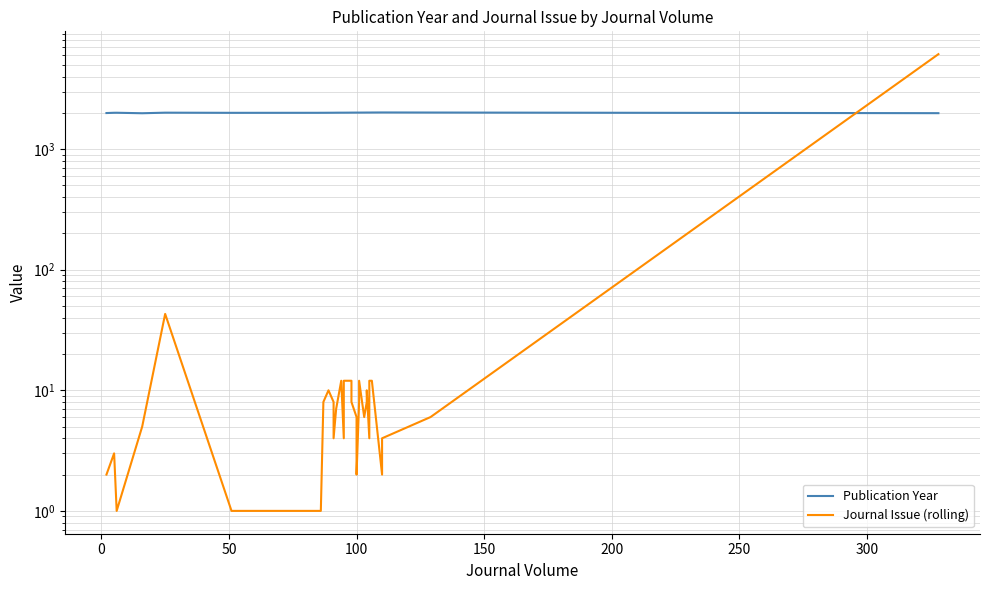

What is the value of the Journal Issue (rolling) point at the 18th from the left?

12